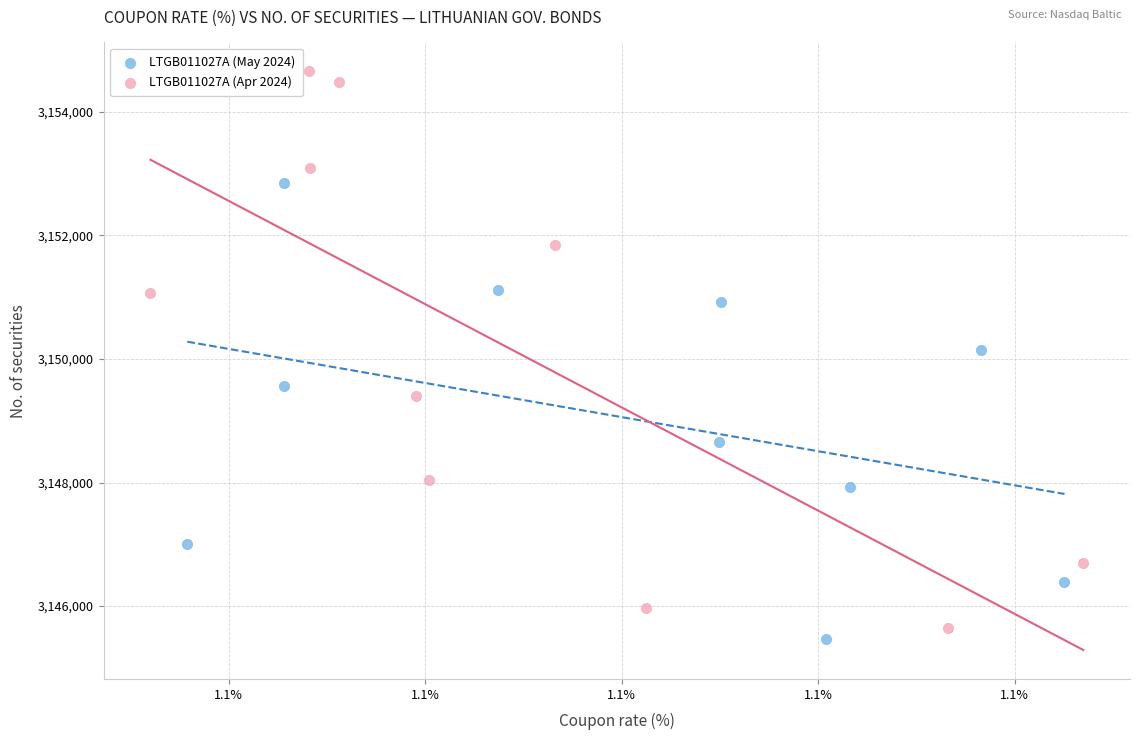

Which series reaches the maximum Y coordinate?

LTGB011027A (Apr 2024)